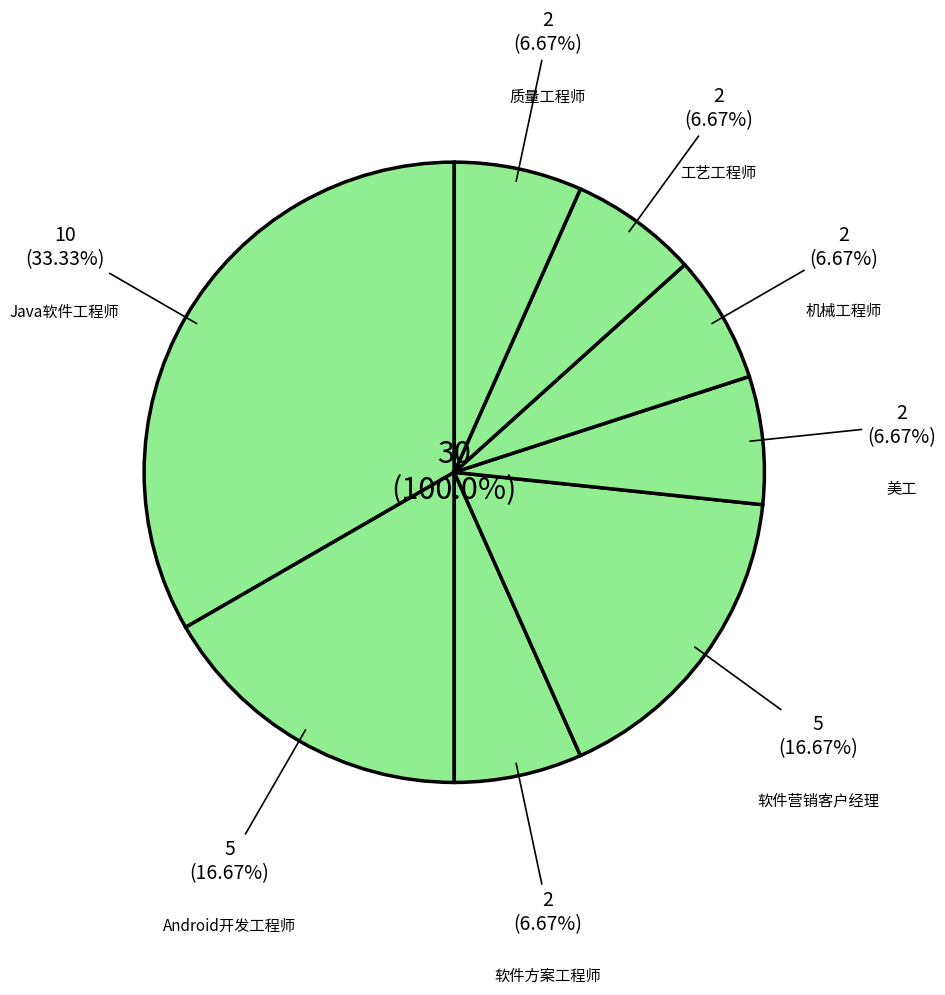

How many segments does this pie chart have?

8